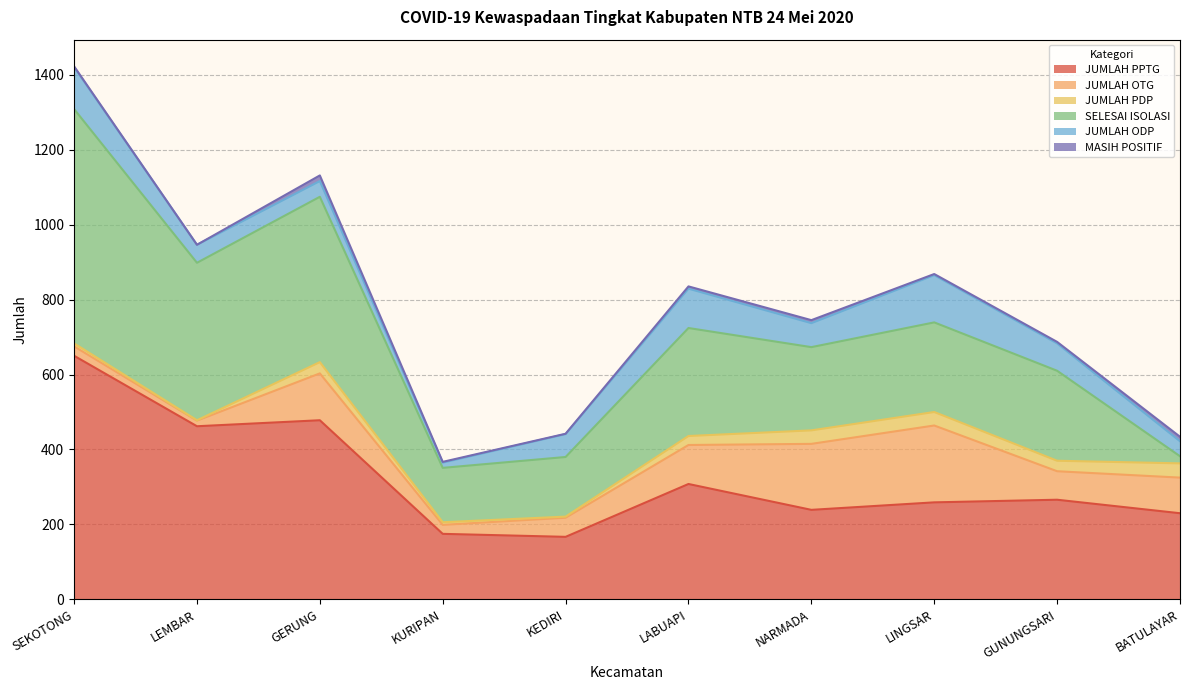

How many data points in SELESAI ISOLASI are less than 240?

5